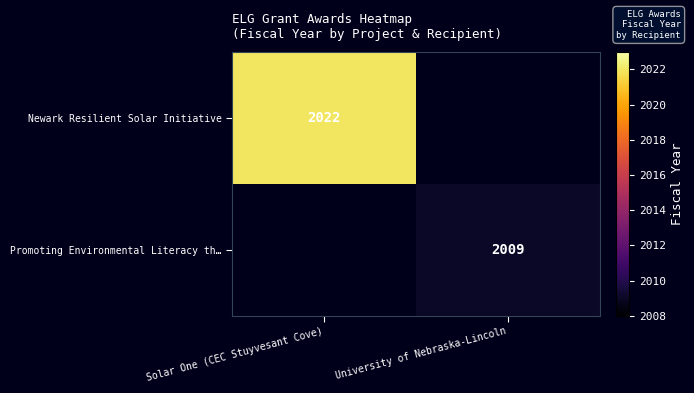

The value of Promoting Environmental Literacy th… at University of Nebraska-Lincoln is 2727. True or false?

False